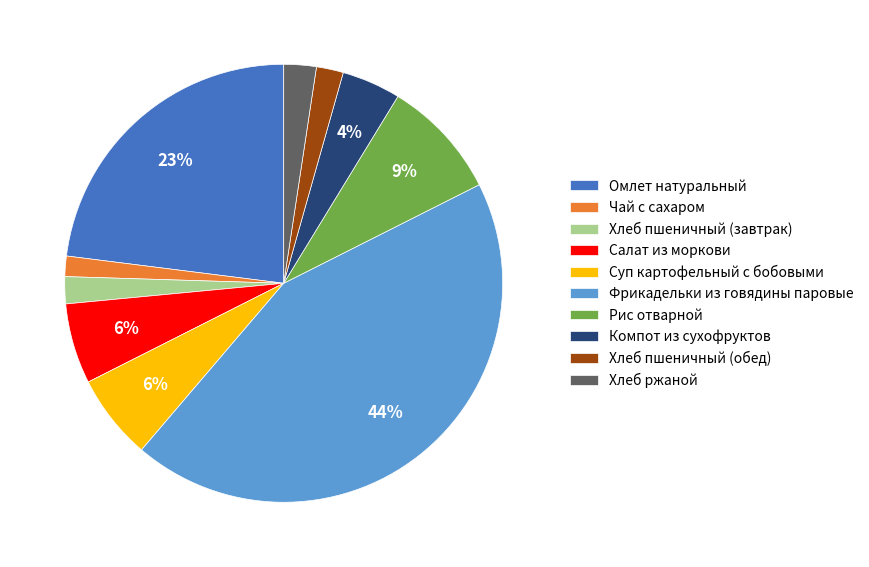

Which category has the biggest portion of the pie?

Фрикадельки из говядины паровые